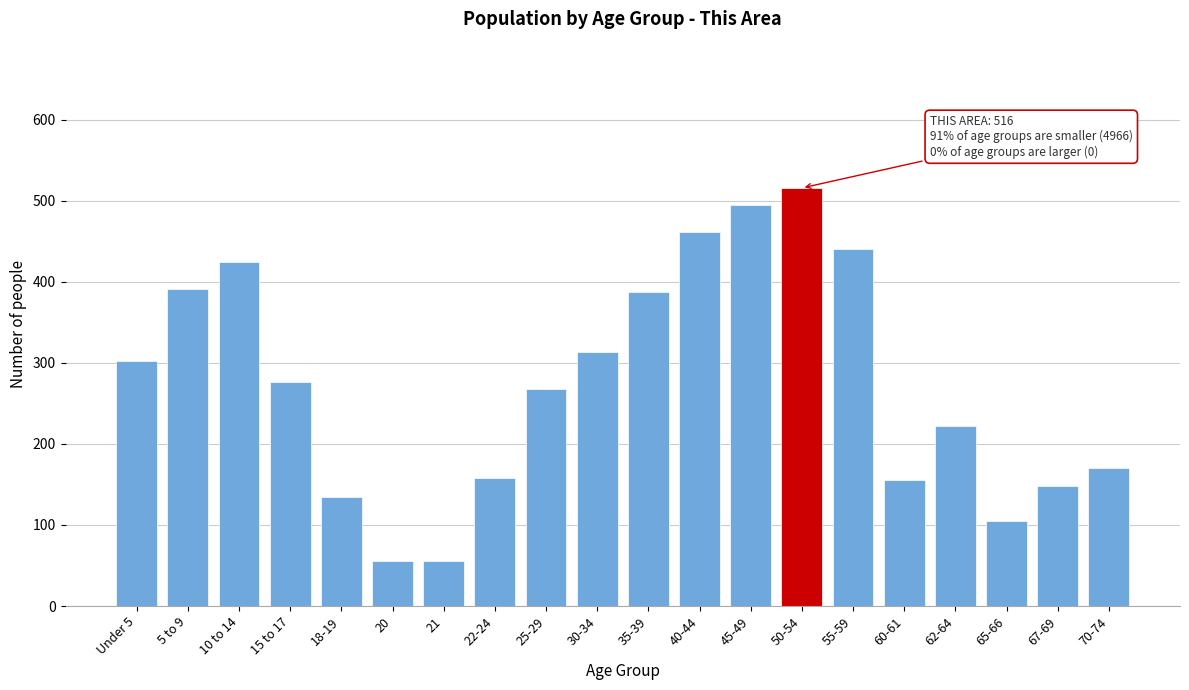

What is the label of the 18th bar from the right?

10 to 14